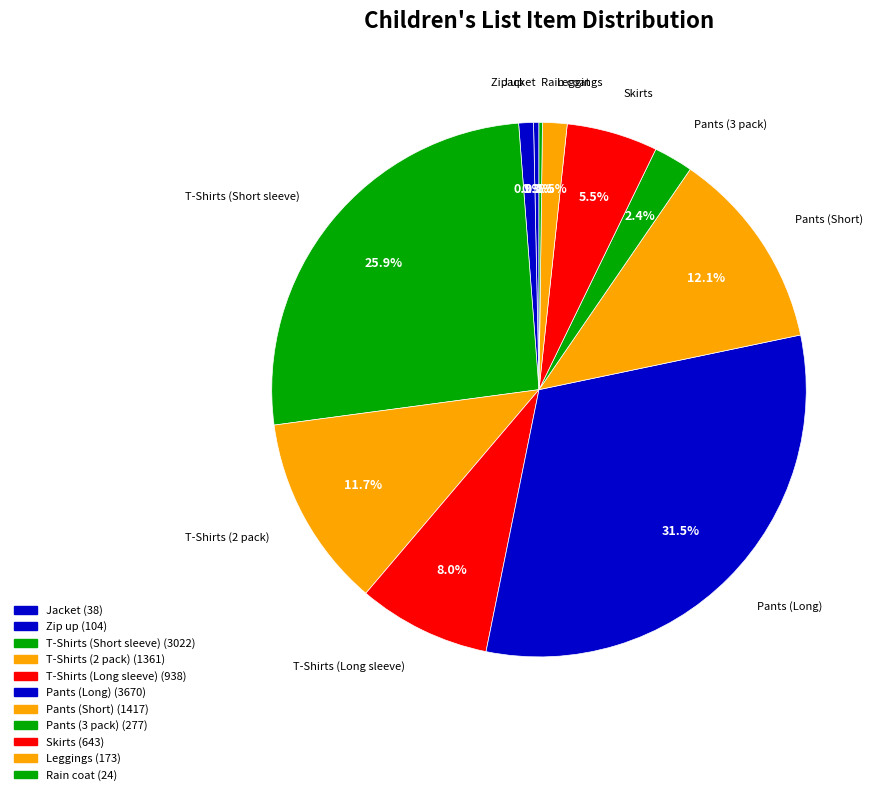

To the nearest percent, what portion does Pants (3 pack) represent?

2%